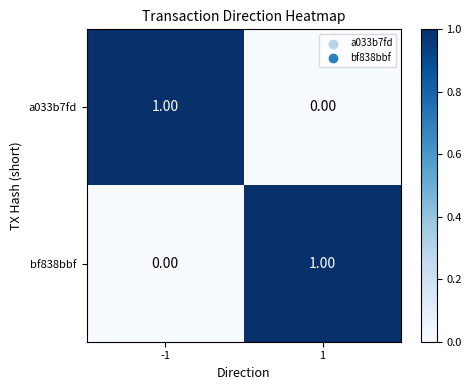

List the labels in order of a033b7fd value, smallest first.

1, -1